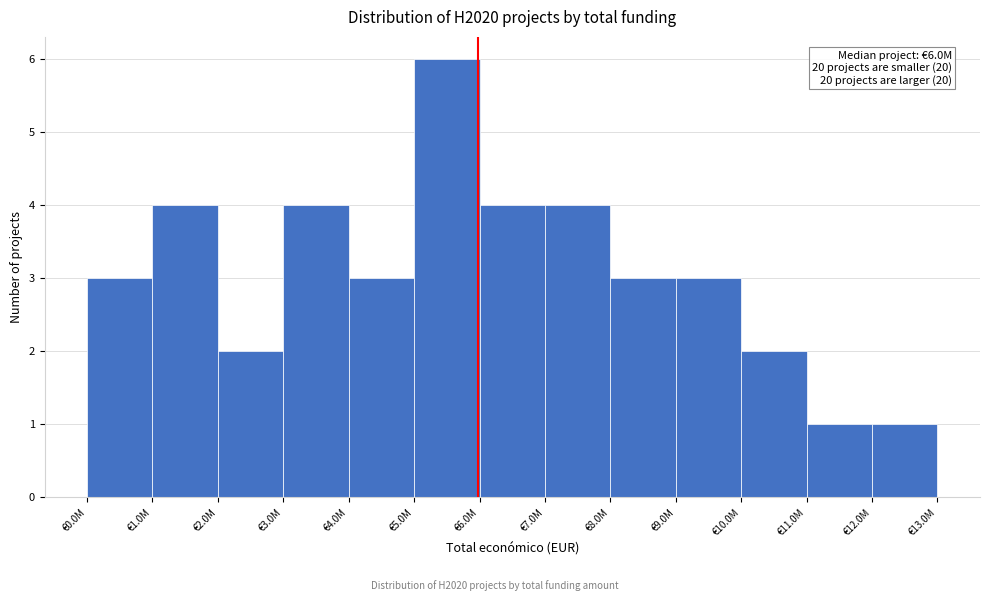

Reading left to right, transcribe all the data shown in this chart.

3	4	2	4	3	6	4	4	3	3	2	1	1